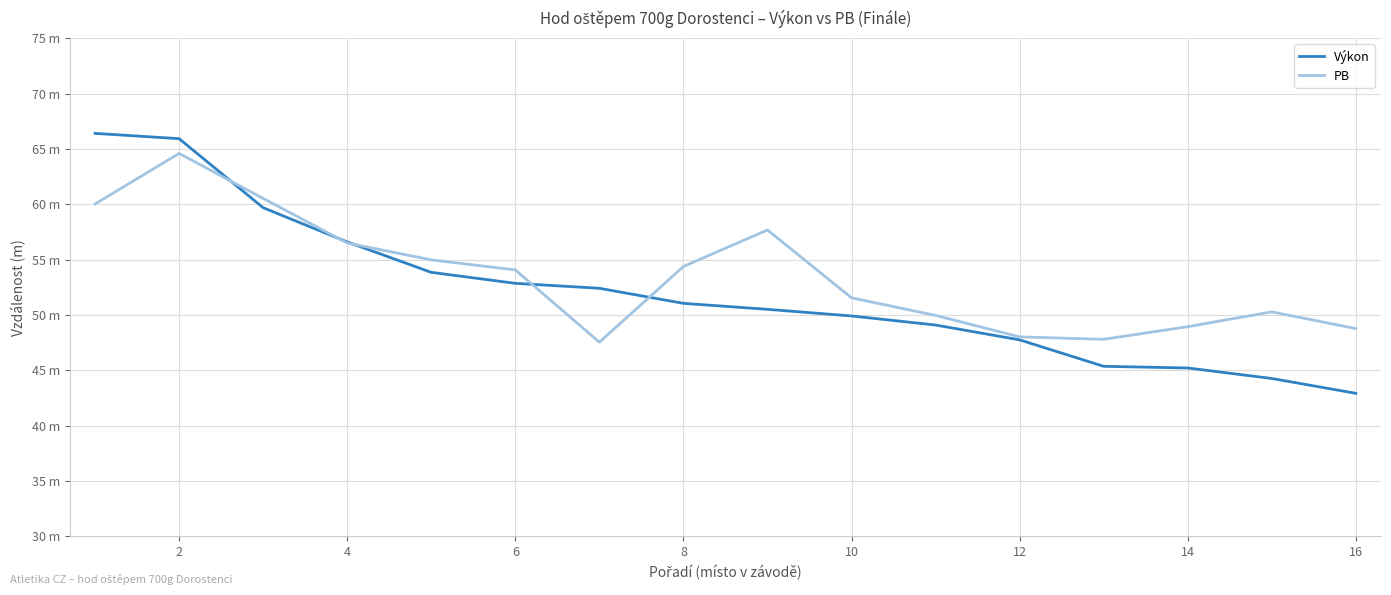

Reading right to left, what are all the values shown in this chart?

Výkon: 42.9	44.2	45.2	45.4	47.7	49.1	49.9	50.5	51.0	52.4	52.9	53.8	56.6	59.7	65.9	66.4
PB: 48.8	50.3	48.9	47.8	48.0	50.0	51.5	57.7	54.4	47.5	54.1	55.0	56.5	60.5	64.6	60.0